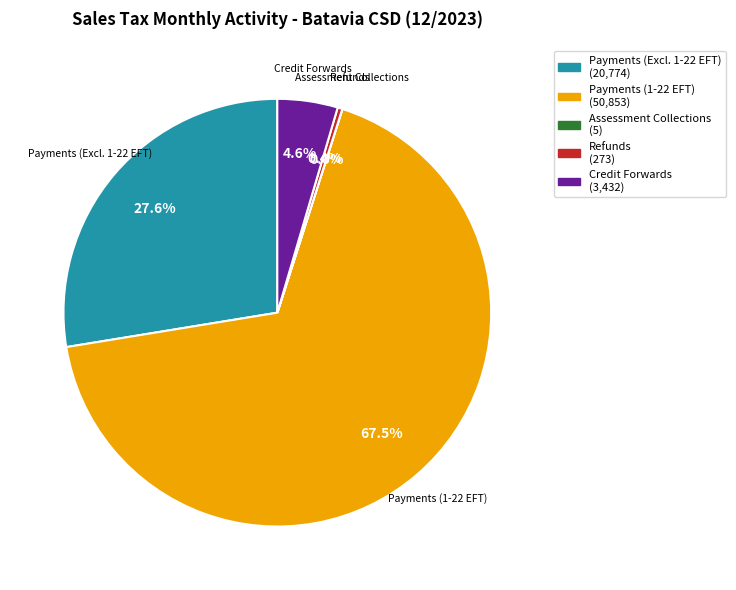

Is there any slice that represents more than half of the pie?

Yes